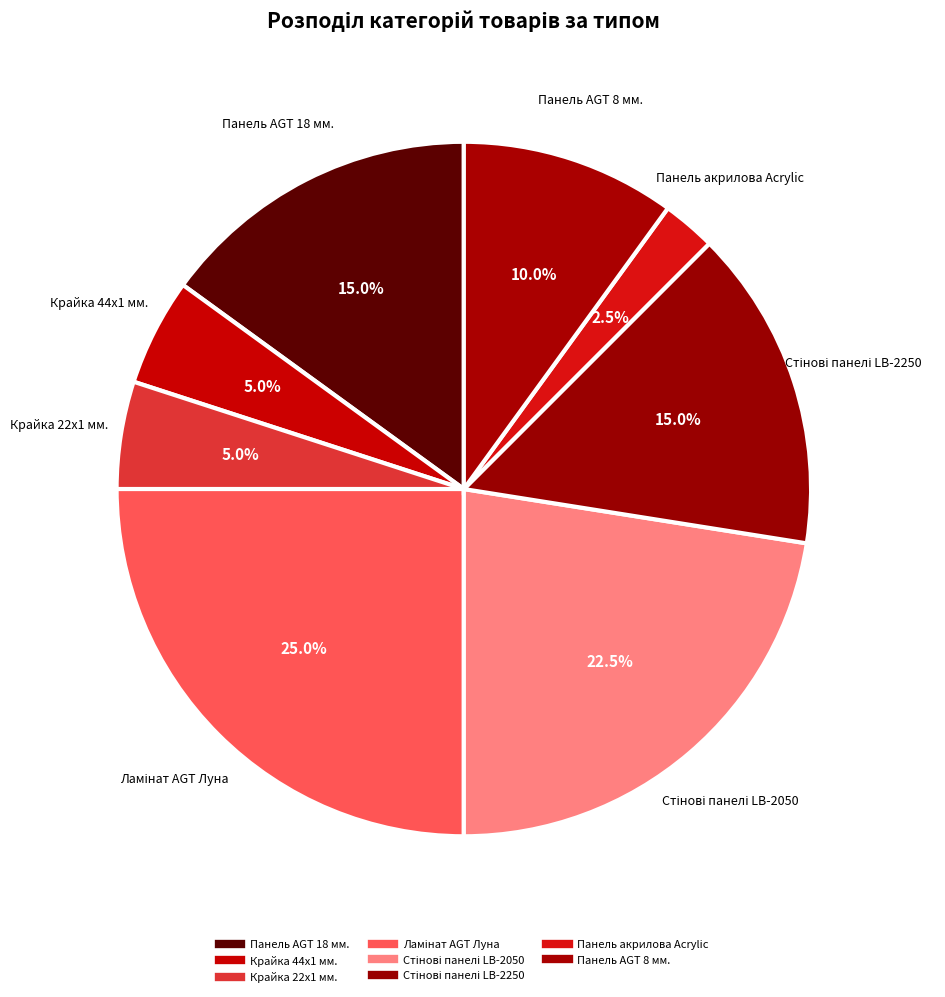

Is there a majority slice in this chart?

No